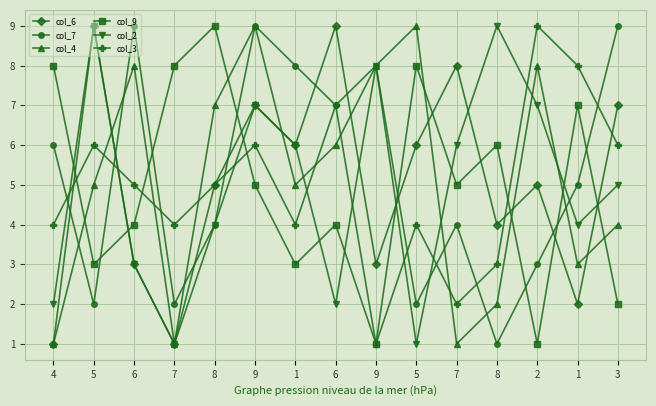

What is the spread (max minus min) of values at 8?

5